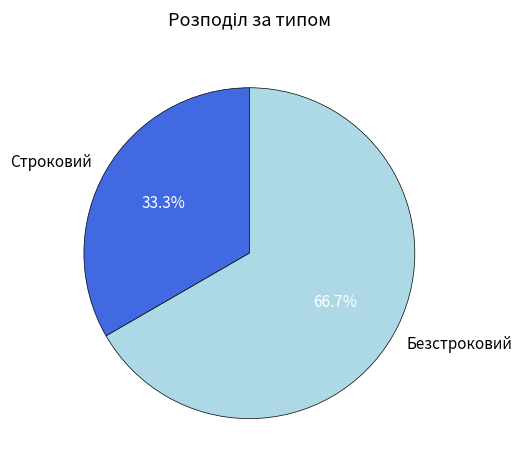

Which slice represents more than half of the pie?

Безстроковий